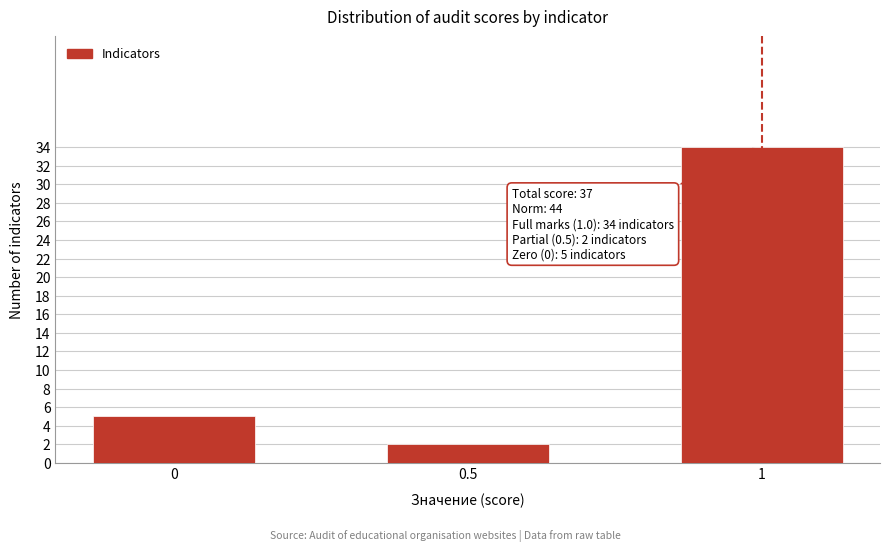

Reading left to right, transcribe all the data shown in this chart.

5	2	34